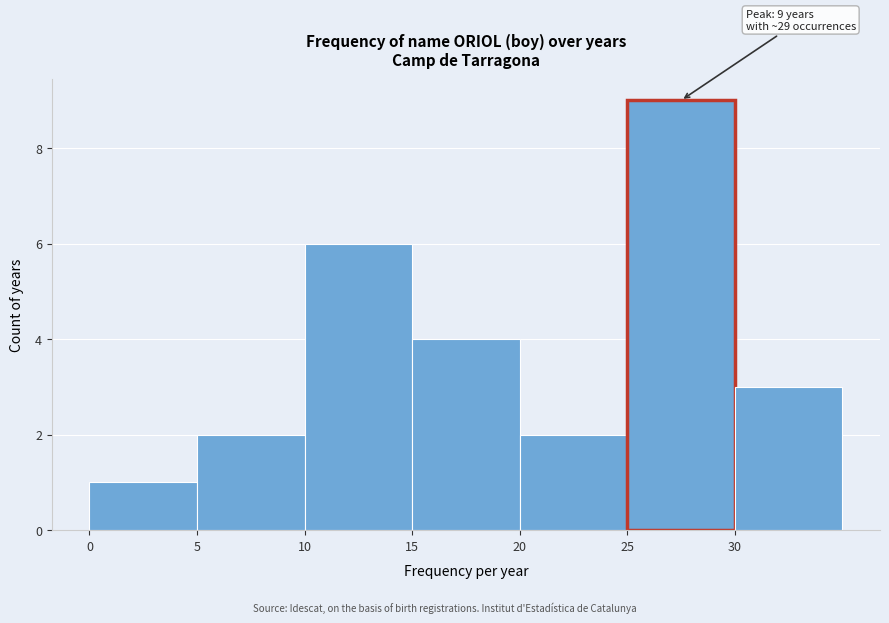

Which range on the x-axis has the tallest bar?

25 to 30